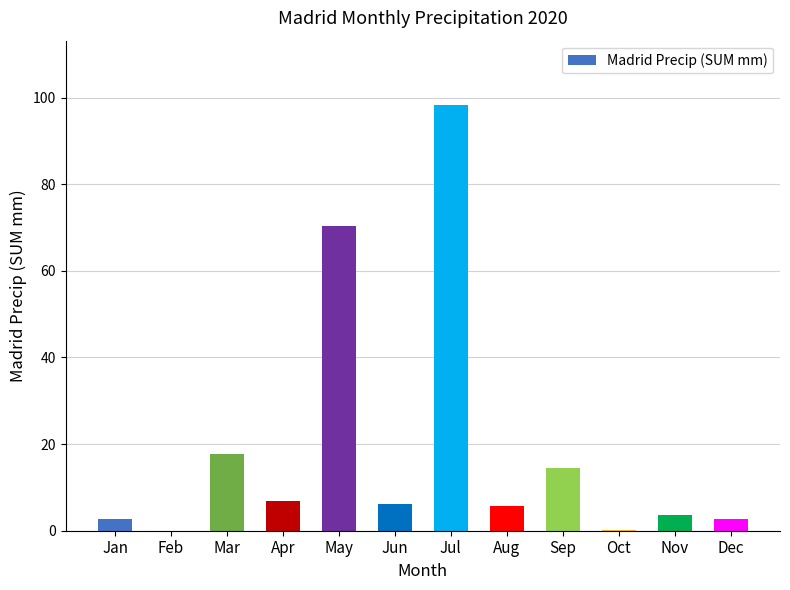

Where is the data nearest to the value 49?

May